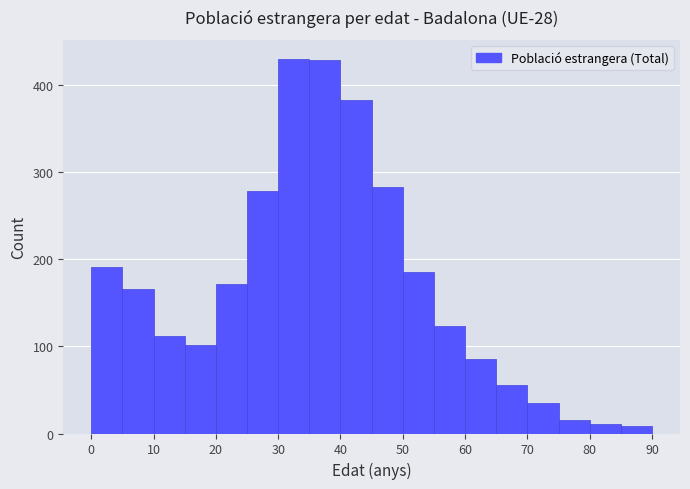

Reading left to right, transcribe this chart: for each bar, give the range it covers on the x-axis and its height. The values are not printed on the chart, so give them approximately, as read against the axis.

0 to 5: 190
5 to 10: 170
10 to 15: 110
15 to 20: 100
20 to 25: 170
25 to 30: 280
30 to 35: 430
35 to 40: 430
40 to 45: 380
45 to 50: 280
50 to 55: 190
55 to 60: 120
60 to 65: 90
65 to 70: 60
70 to 75: 40
75 to 80: 20
80 to 85: 10
85 to 90: under 10